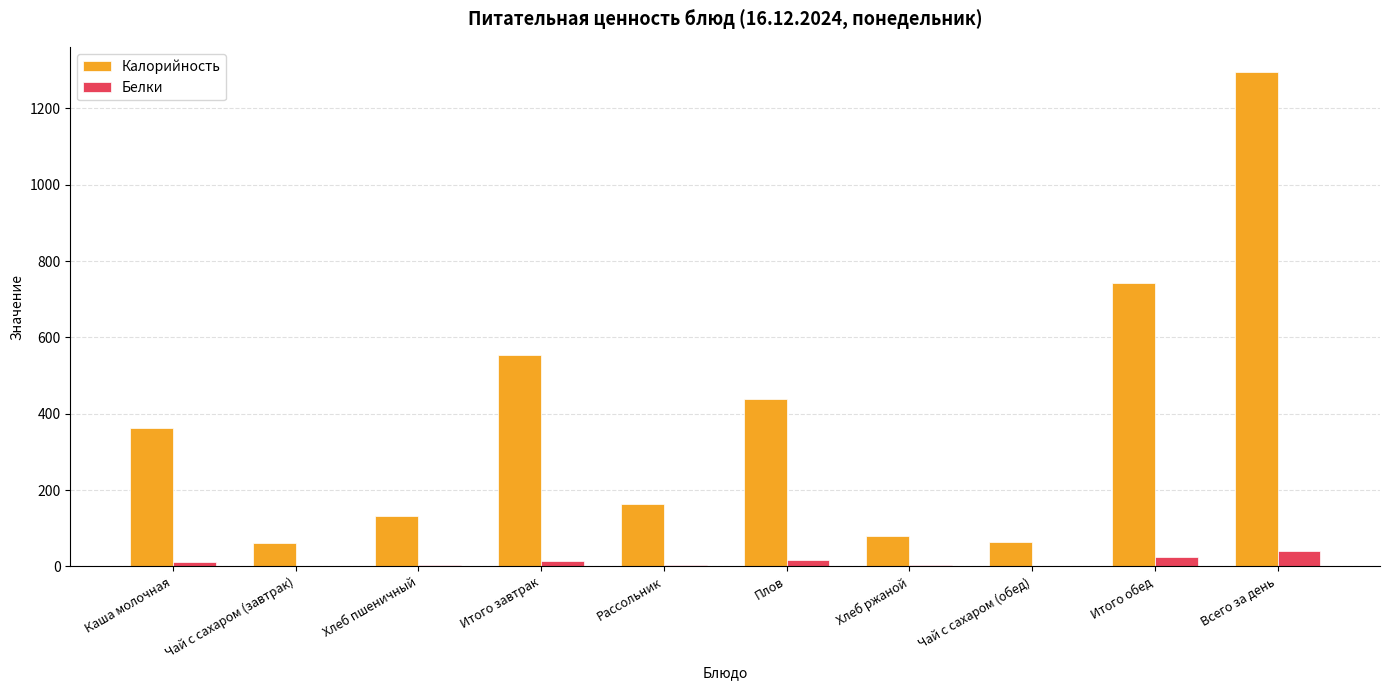

What are all the series names shown in the legend?

Калорийность, Белки